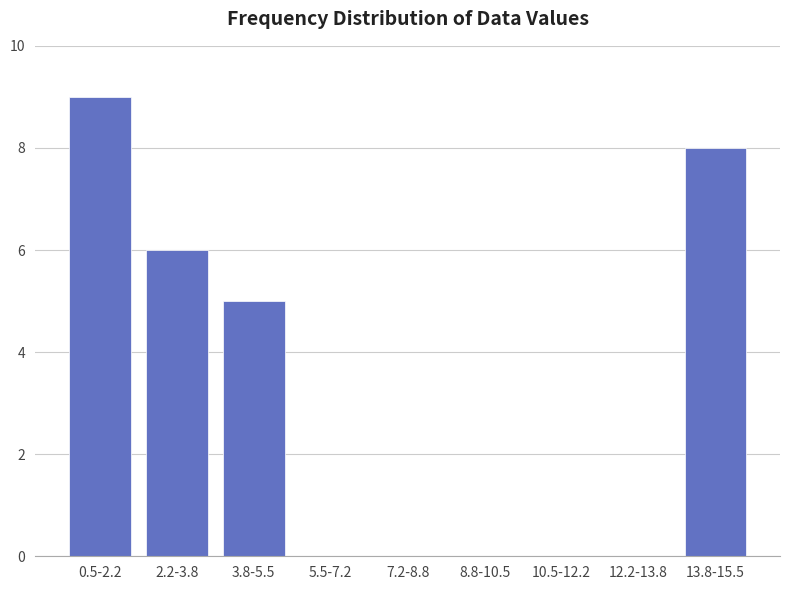

Reading left to right, extract all data points from this chart.

0.5-2.2=9	2.2-3.8=6	3.8-5.5=5	5.5-7.2=0	7.2-8.8=0	8.8-10.5=0	10.5-12.2=0	12.2-13.8=0	13.8-15.5=8